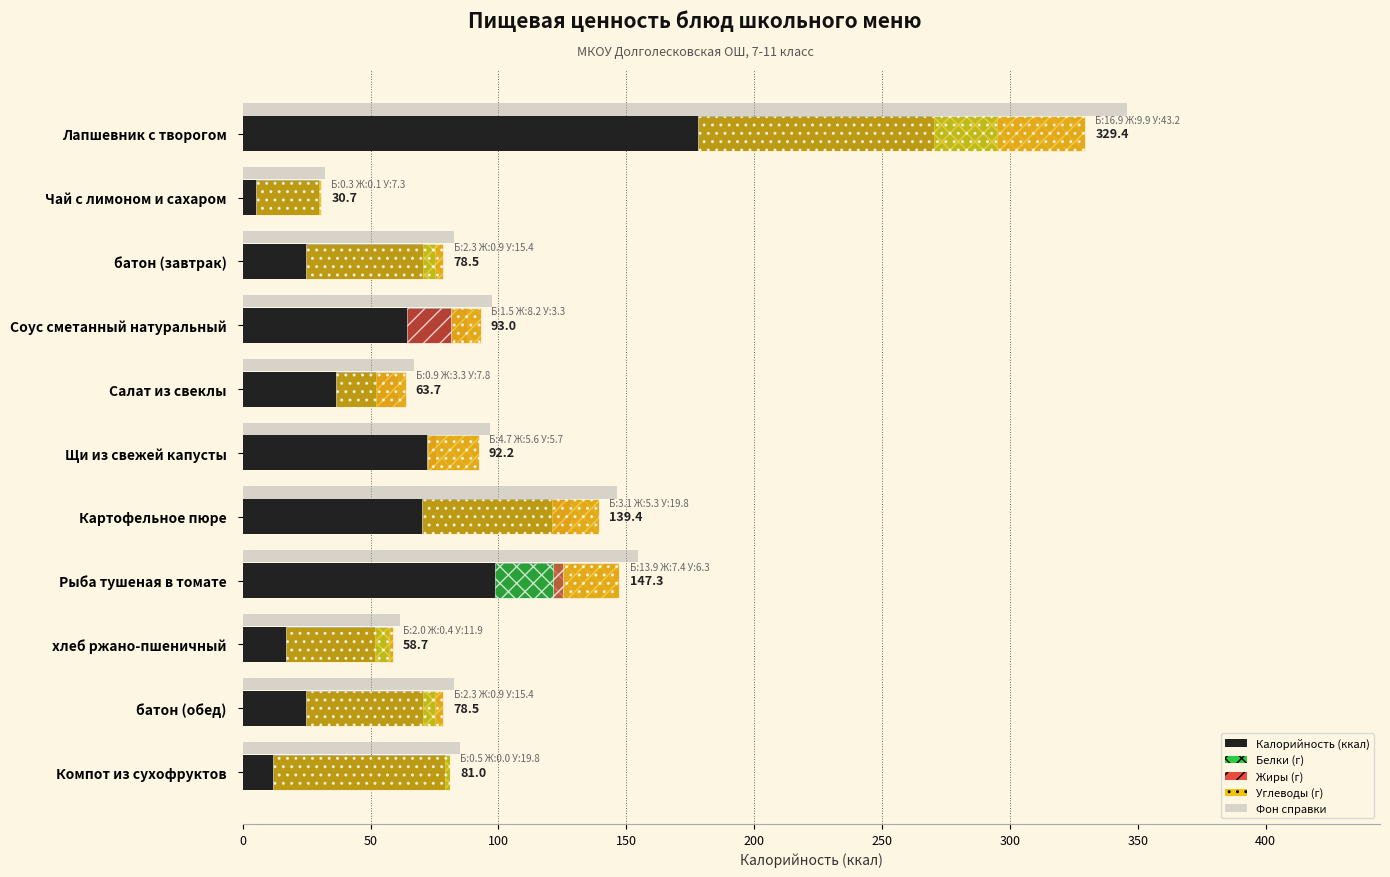

Between Рыба тушеная в томате and Картофельное пюре, which is larger?

Рыба тушеная в томате